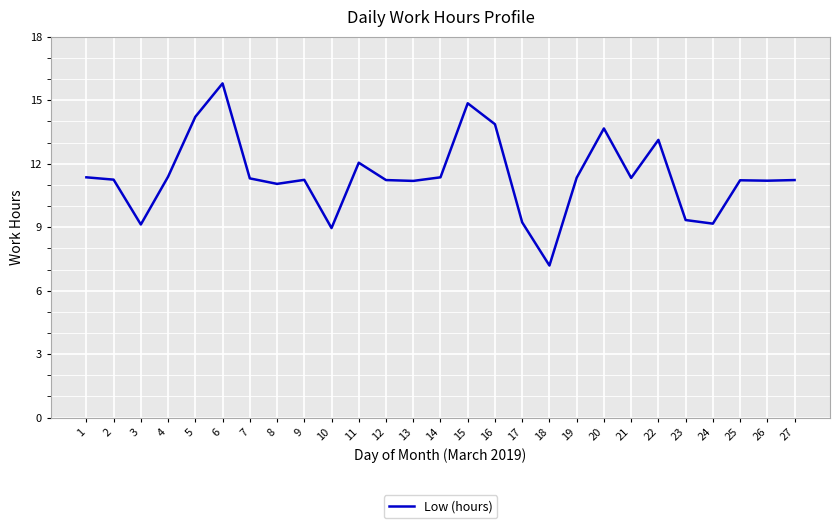

The value at 19 is 11.3. True or false?

True